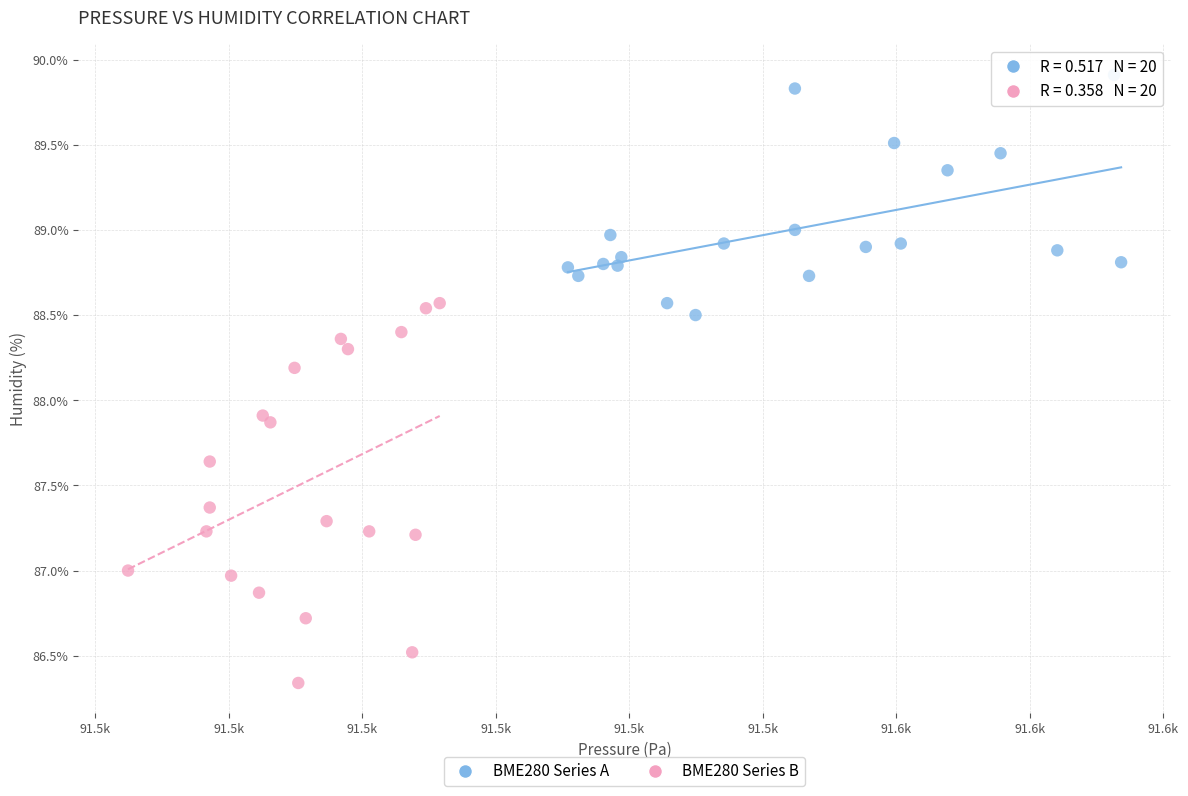

Which series contains the lowest Y value?

BME280 Series B